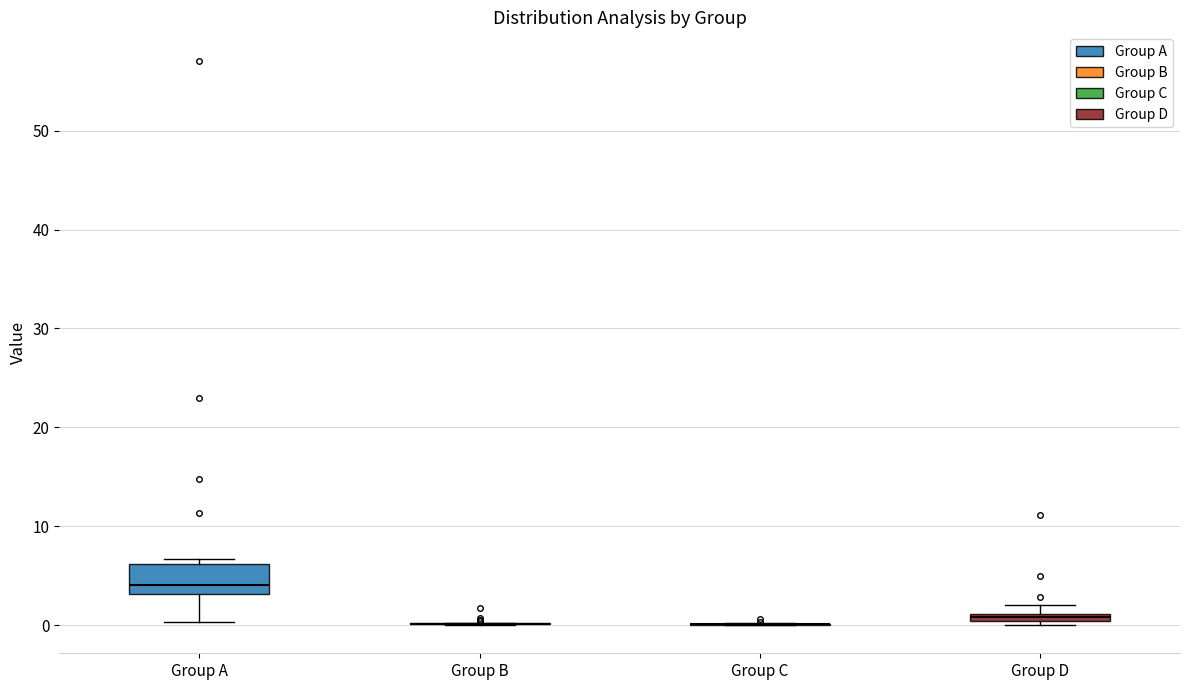

Where is the upper edge of the box for Group A on the y-axis? The values are not printed on the chart, so give them approximately, as read against the axis.

6